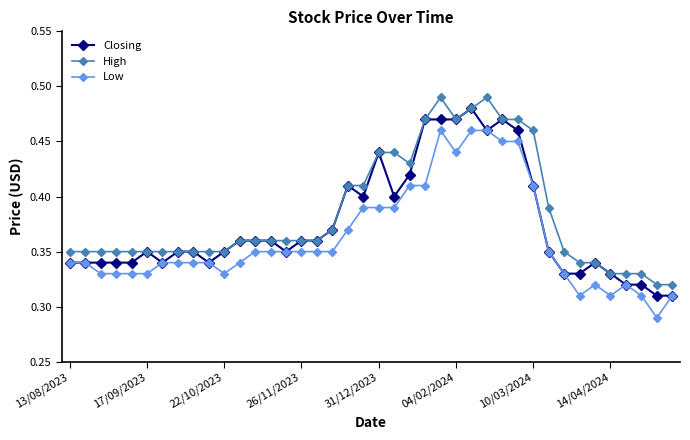

True or false: High has more than 0 points higher than both neighbors.

True